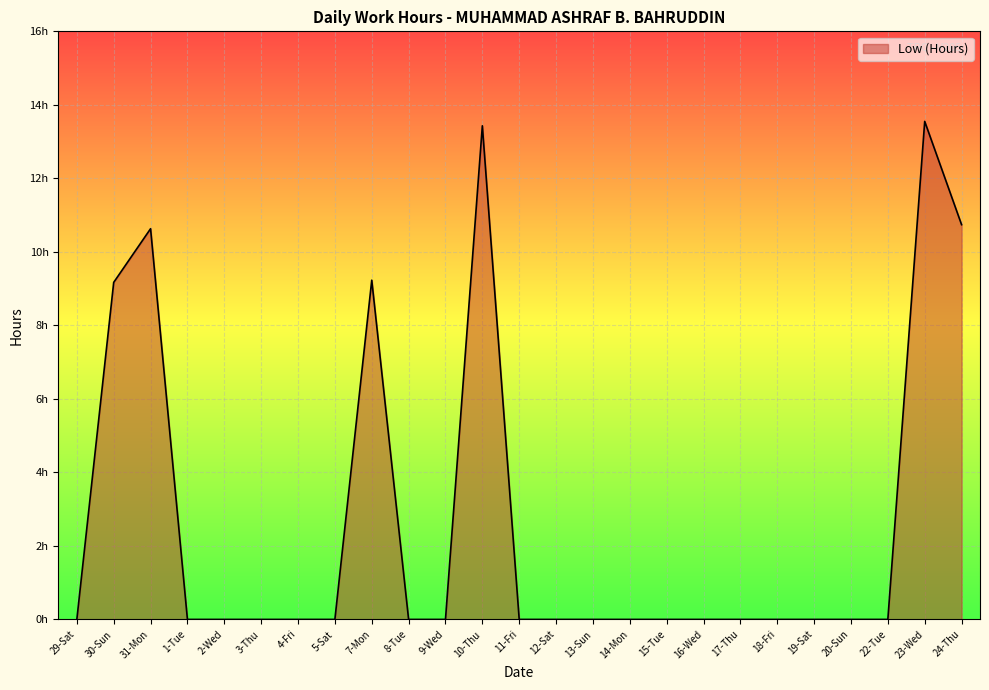

List the labels in order of value, largest first.

23-Wed, 10-Thu, 24-Thu, 31-Mon, 7-Mon, 30-Sun, 29-Sat, 1-Tue, 2-Wed, 3-Thu, 4-Fri, 5-Sat, 8-Tue, 9-Wed, 11-Fri, 12-Sat, 13-Sun, 14-Mon, 15-Tue, 16-Wed, 17-Thu, 18-Fri, 19-Sat, 20-Sun, 22-Tue